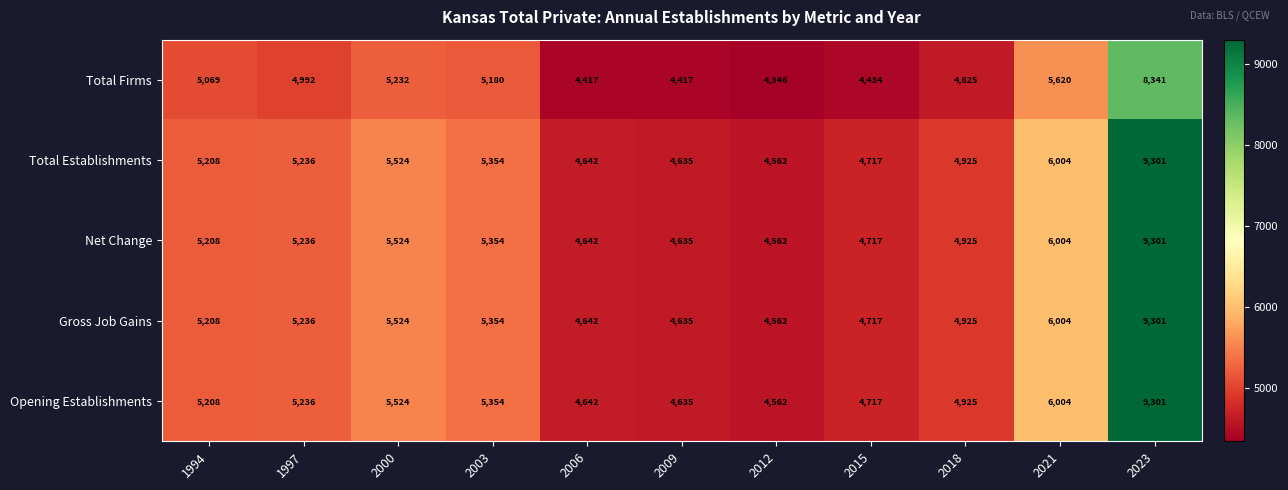

What is the average value of the Opening Establishments series?

5464